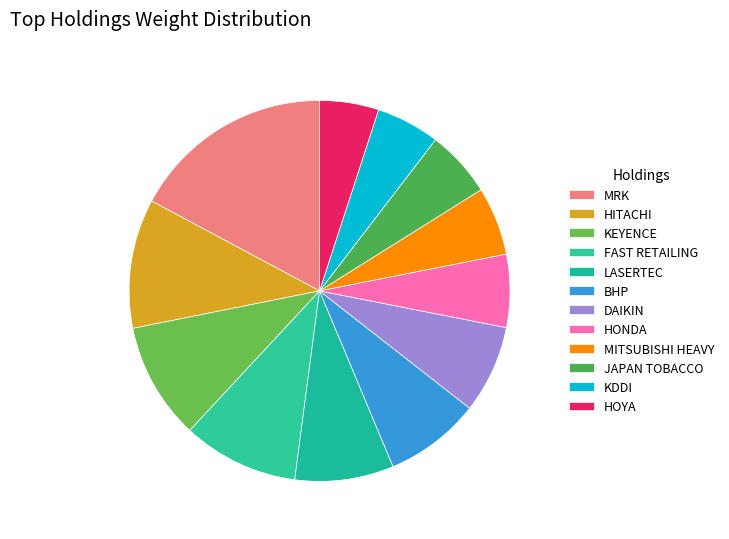

To the nearest percent, what is the average slice percentage?

8%